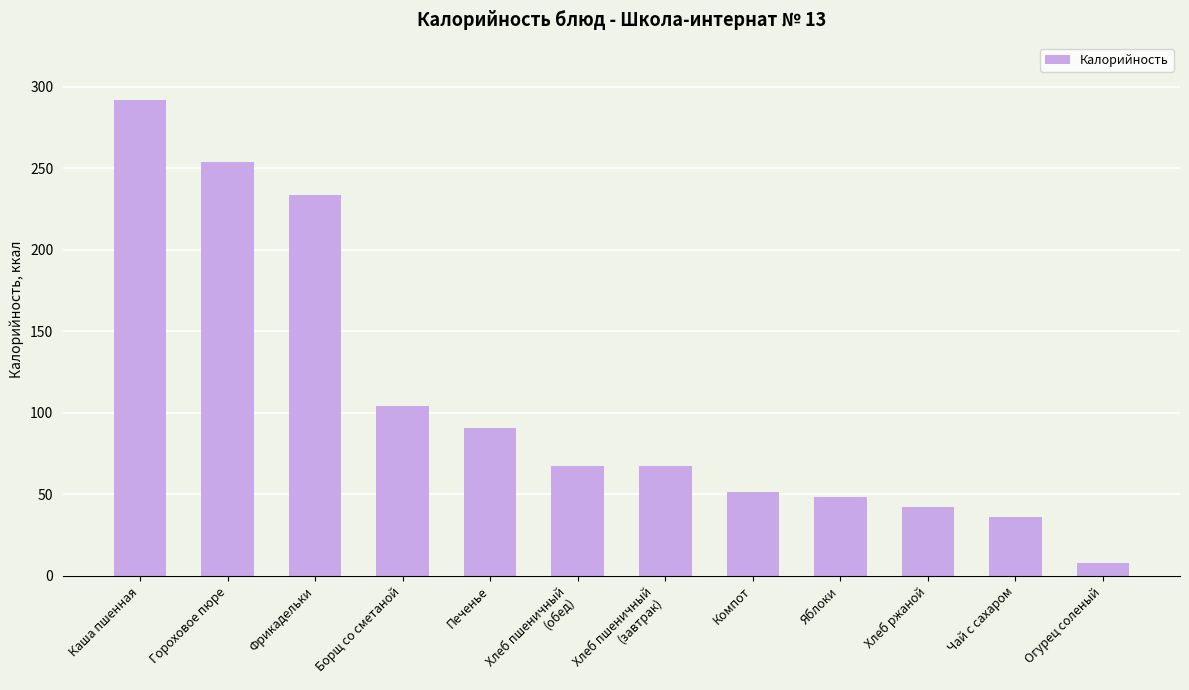

The value at Гороховое пюре is 443.9. True or false?

False